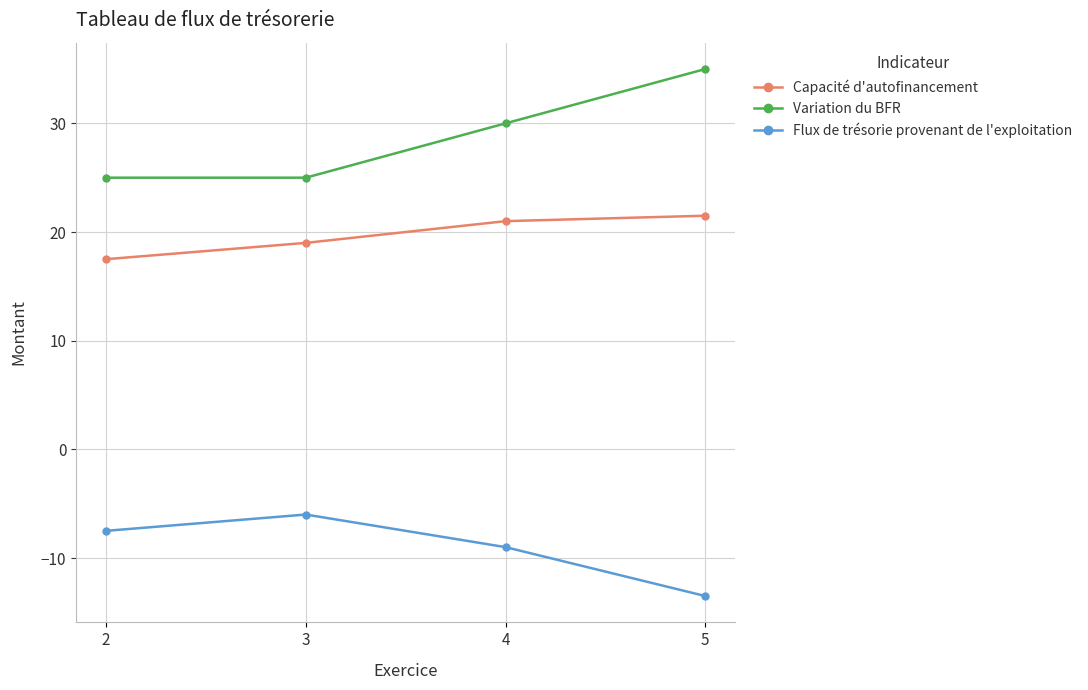

How many Capacité d'autofinancement values are between 19 and 21?

2